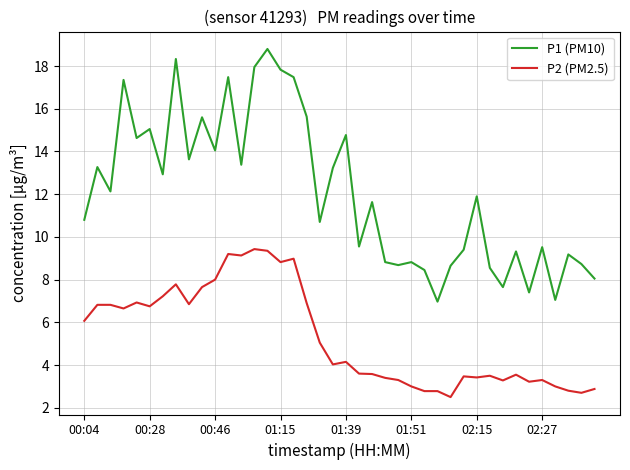

What is the difference between the maximum and minimum values in the P2 (PM2.5) series?

6.9